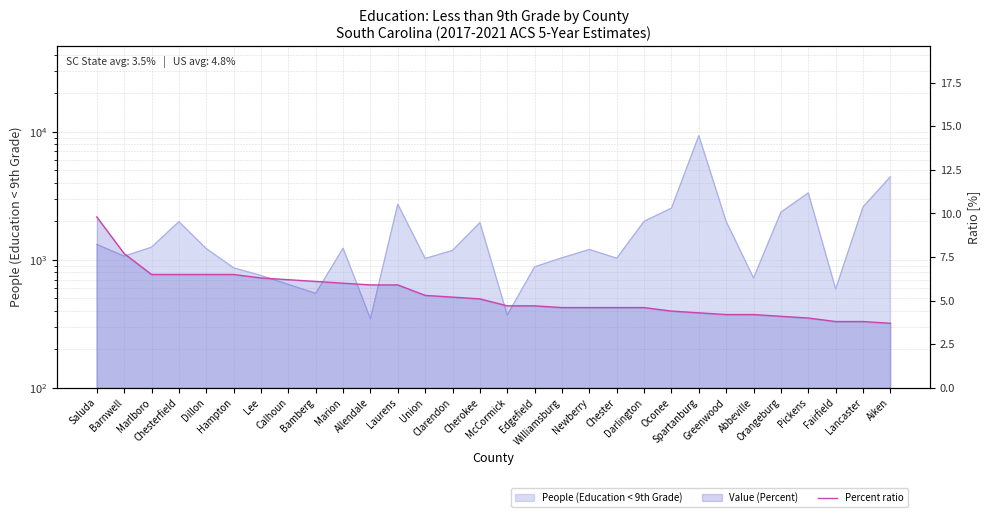

What is the label of the 22nd point from the right?

Bamberg